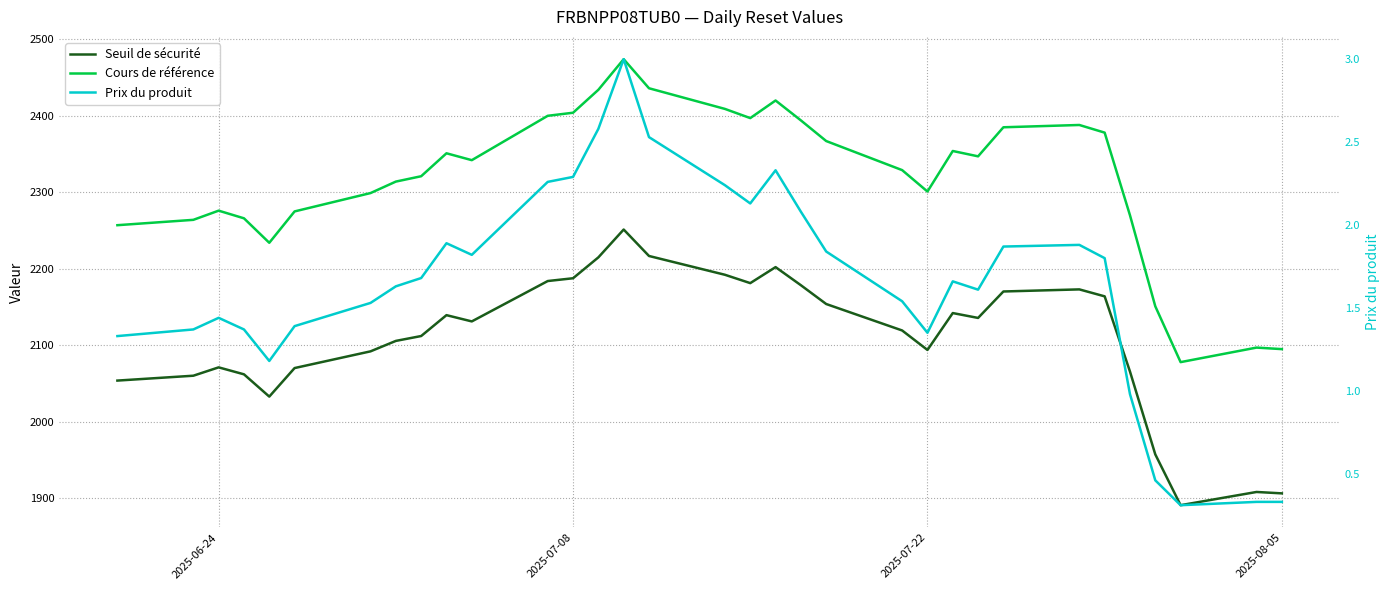

True or false: Prix du produit has a value of 1.1 at 7.

False